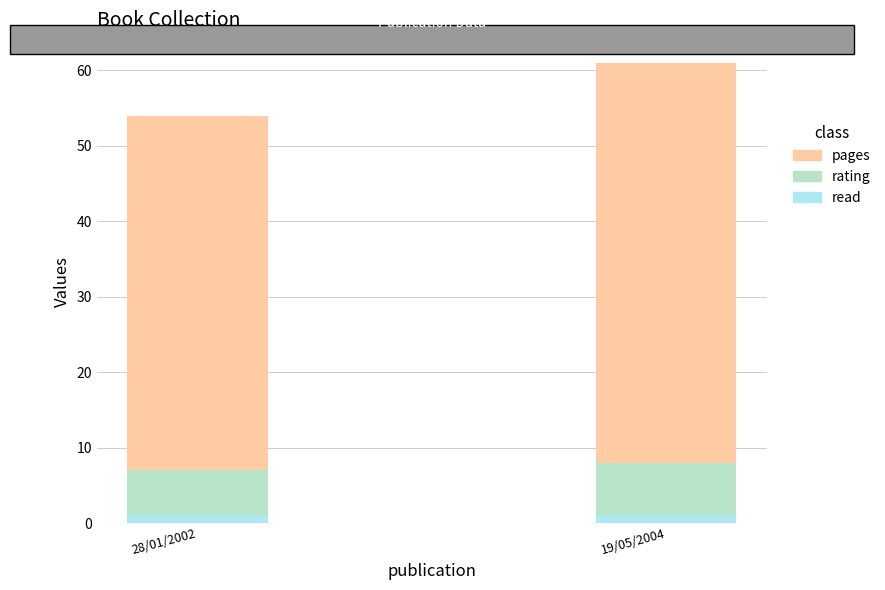

At which category is the sum across all series the highest?

19/05/2004